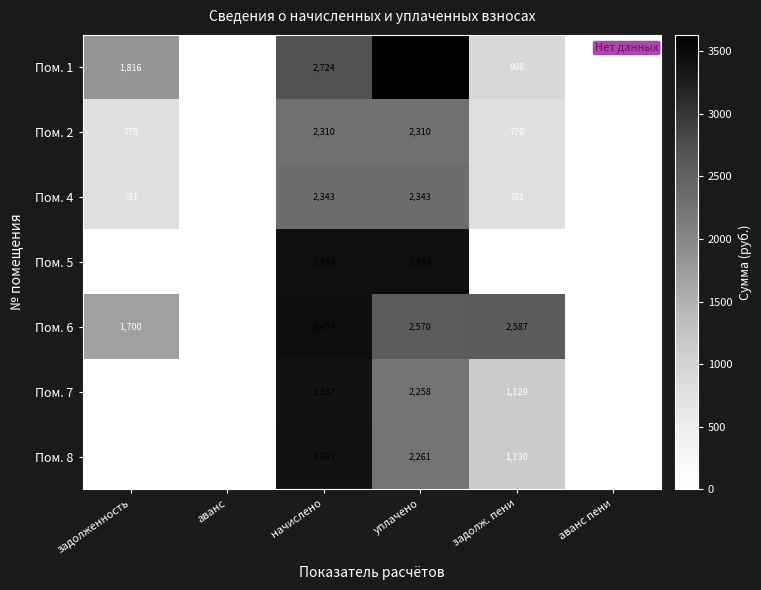

What is the difference between the Пом. 6 values at начислено and аванс пени?

3457